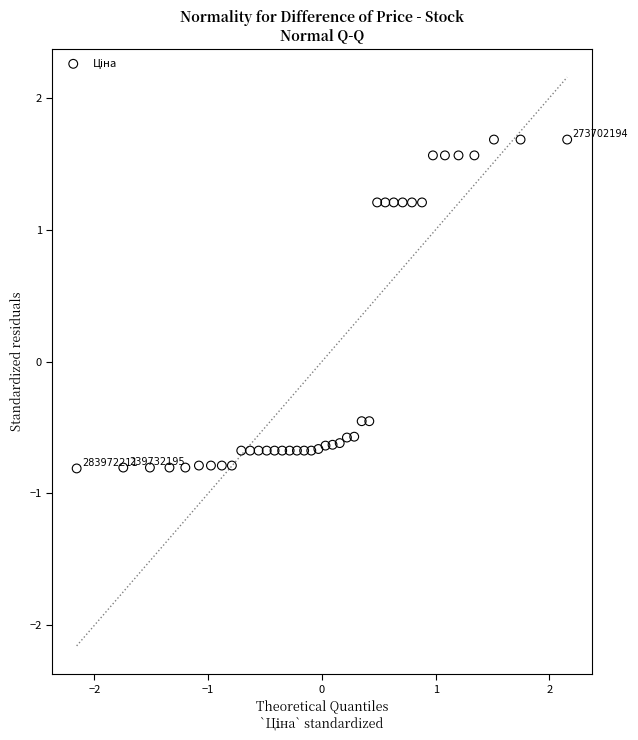

What is the range of Y values (max minus min)?

2.5